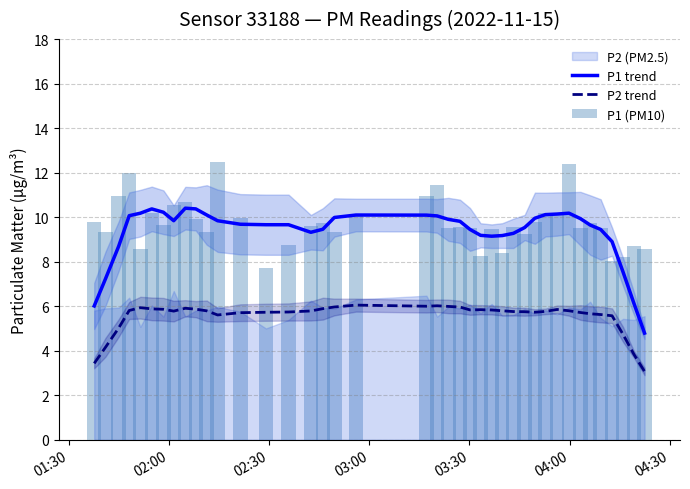

What is the lowest value of the P1 trend series?

4.8